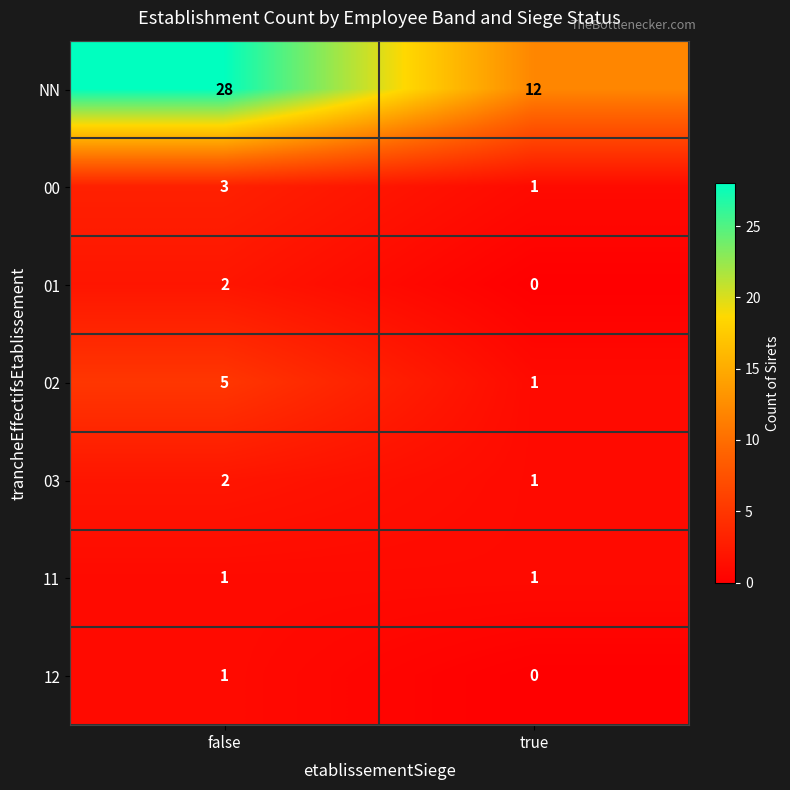

What is the difference between the 02 values at true and false?

4